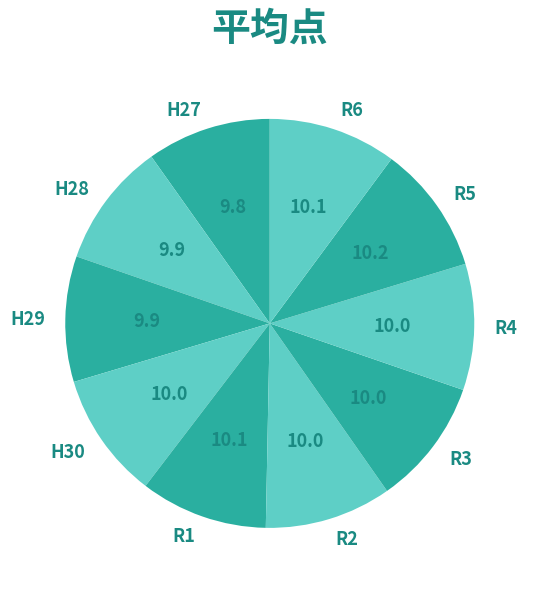

How many slices are in this pie chart?

10